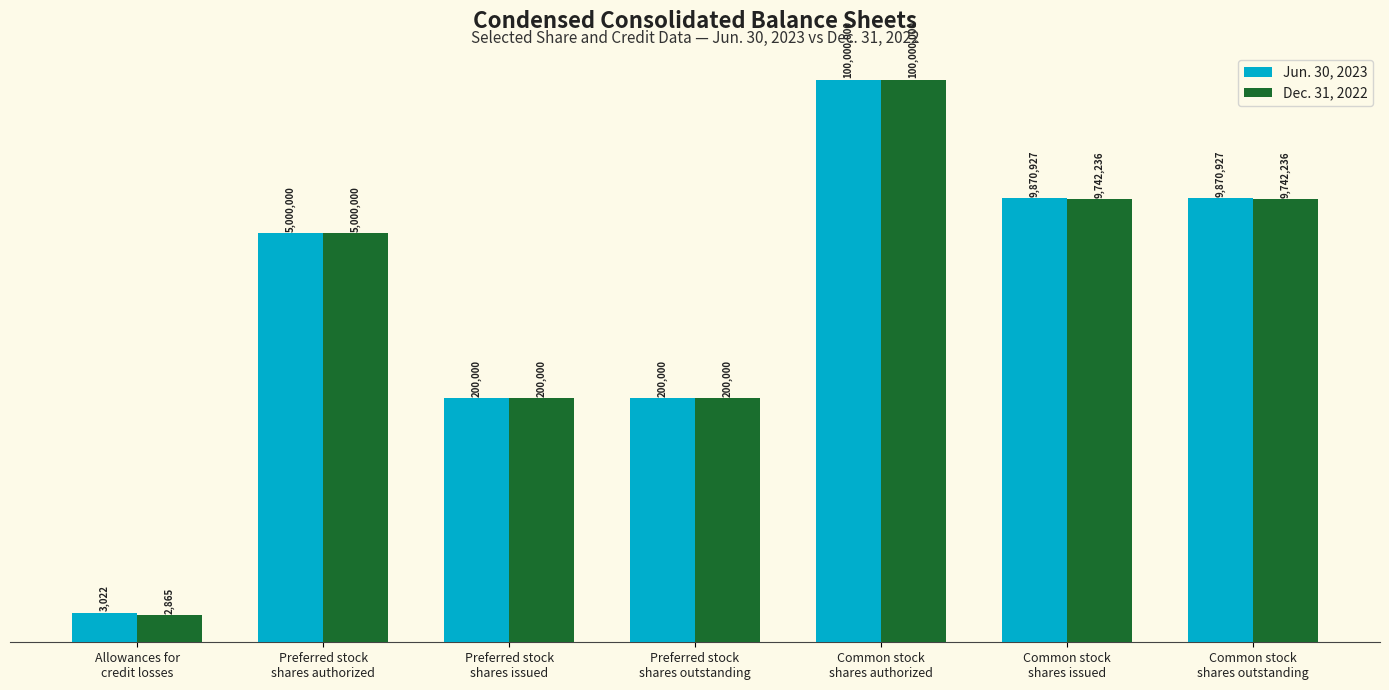

Between Preferred stock
shares issued and Preferred stock
shares outstanding, which series saw the biggest shift?

Jun. 30, 2023